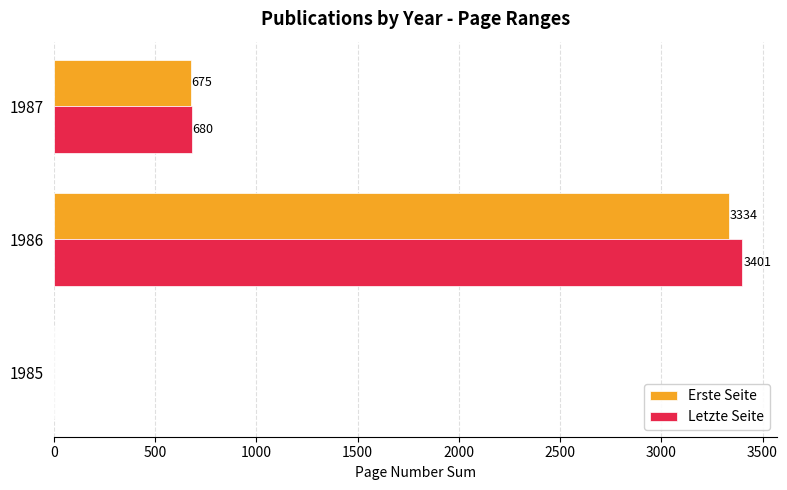

What is the maximum value for Letzte Seite?

3401